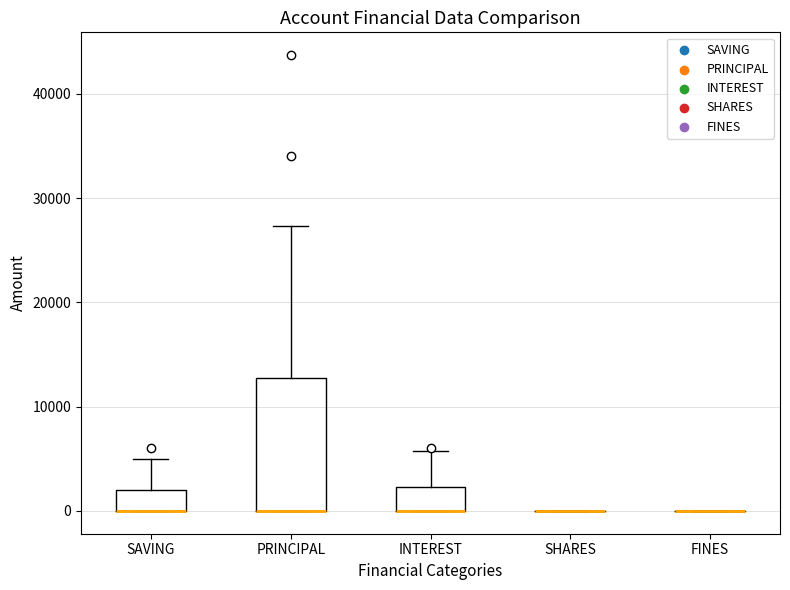

Reading left to right, transcribe this box plot: for each box, give where its median line is, the range the box spans, and where its two whiskers end, as read against the y-axis. The values are not printed on the chart, so give them approximately, as read against the axis.

SAVING: median 0 (drawn on the box's lower edge), box 0 to 2000, whiskers 0 to 5000
PRINCIPAL: median 0 (drawn on the box's lower edge), box 0 to 13000, whiskers 0 to 27000
INTEREST: median 0 (drawn on the box's lower edge), box 0 to 2000, whiskers 0 to 6000
SHARES: box collapsed to a line at 0, whiskers 0 to 0
FINES: box collapsed to a line at 0, whiskers 0 to 0